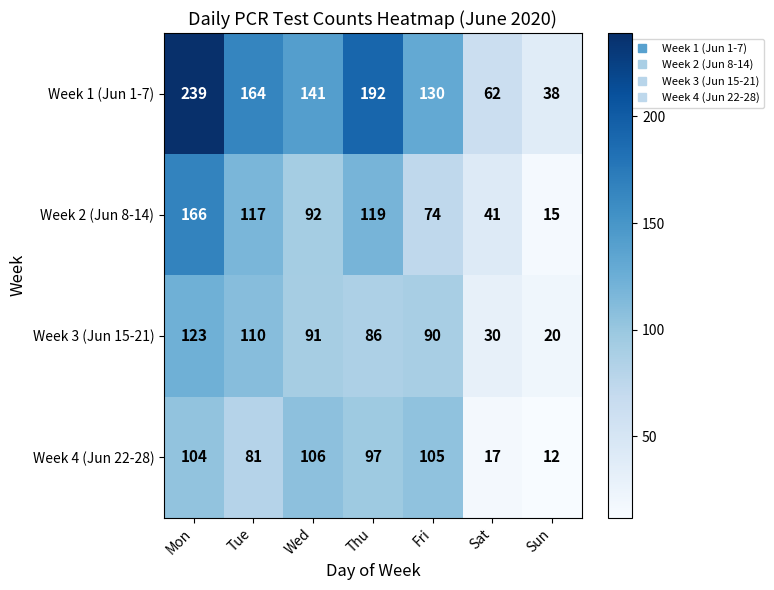

Rank the series by their maximum value, from highest to lowest.

Week 1 (Jun 1-7), Week 2 (Jun 8-14), Week 3 (Jun 15-21), Week 4 (Jun 22-28)